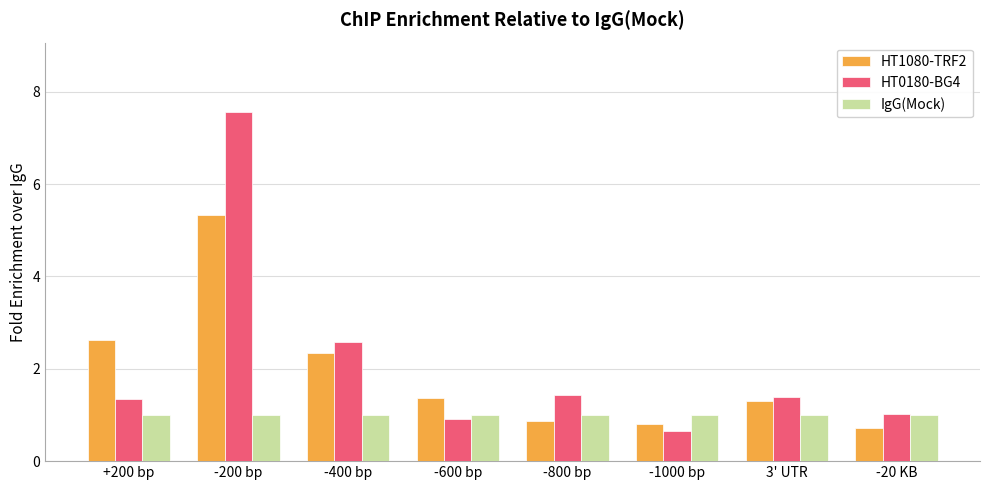

How many bars are there in each group?

3